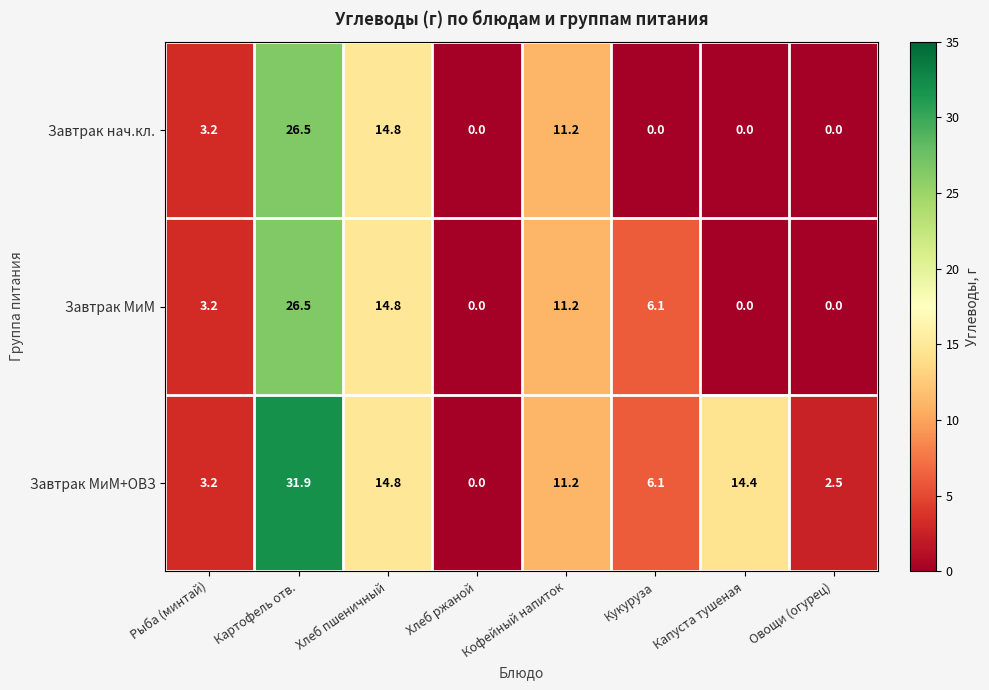

Which series has the largest total across all categories?

Завтрак МиМ+ОВЗ